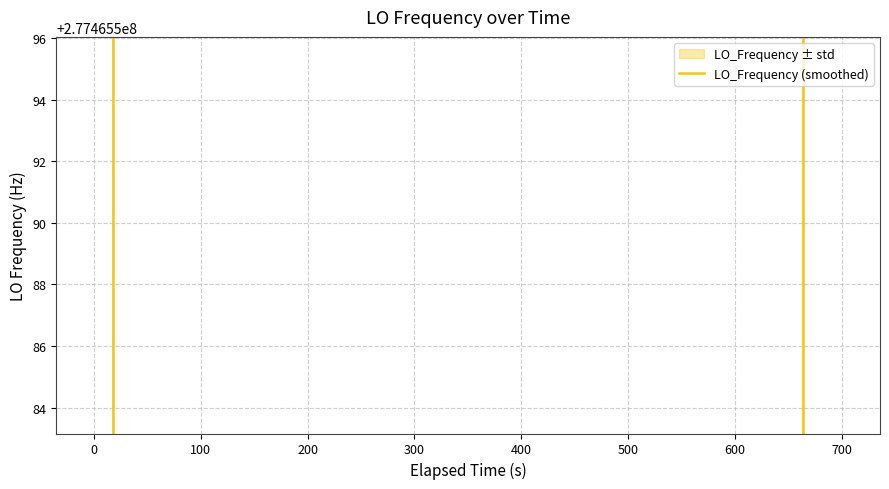

True or false: there are more than 0 points higher than both neighbors.

True